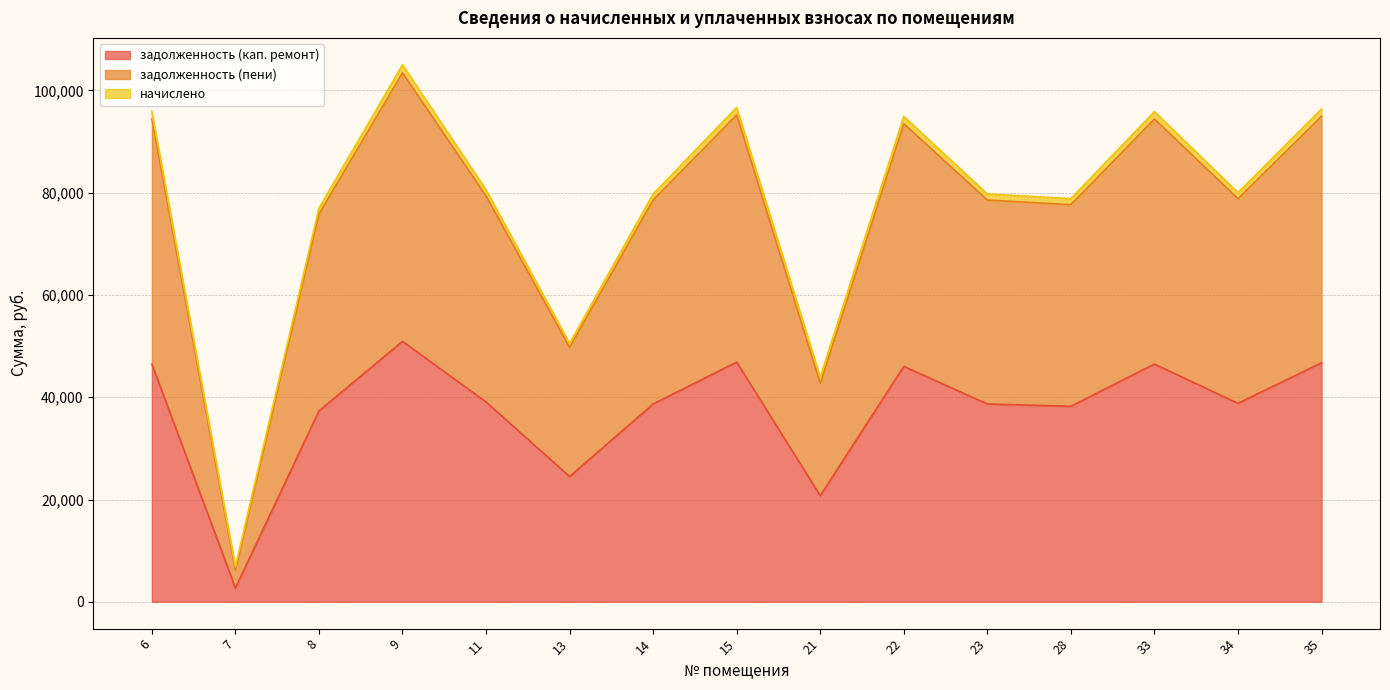

Which series changed the most between 6 and 11?

задолженность (пени)